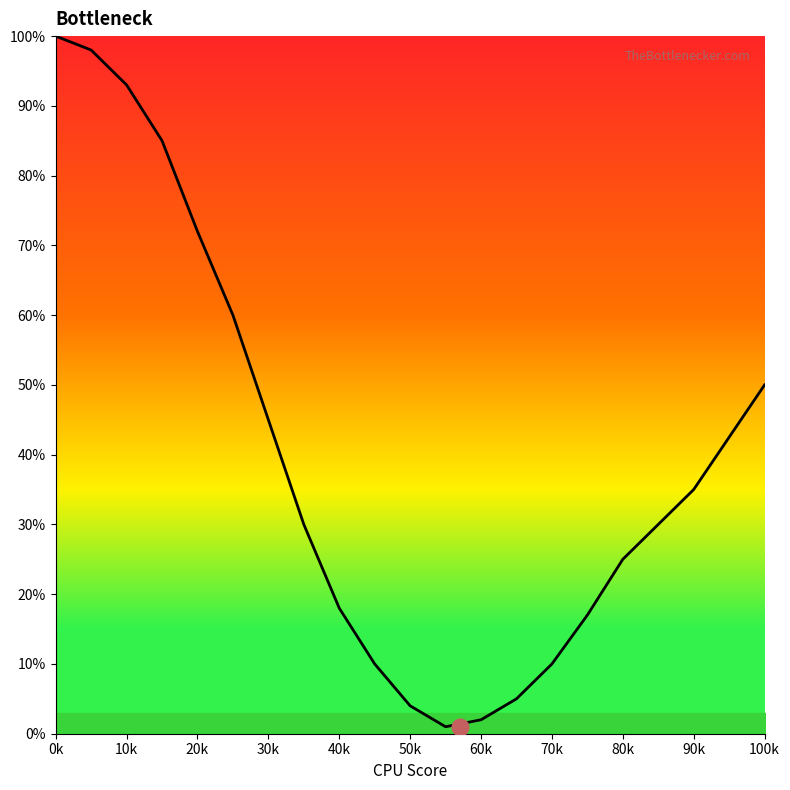

What is the maximum value shown in the chart?

100